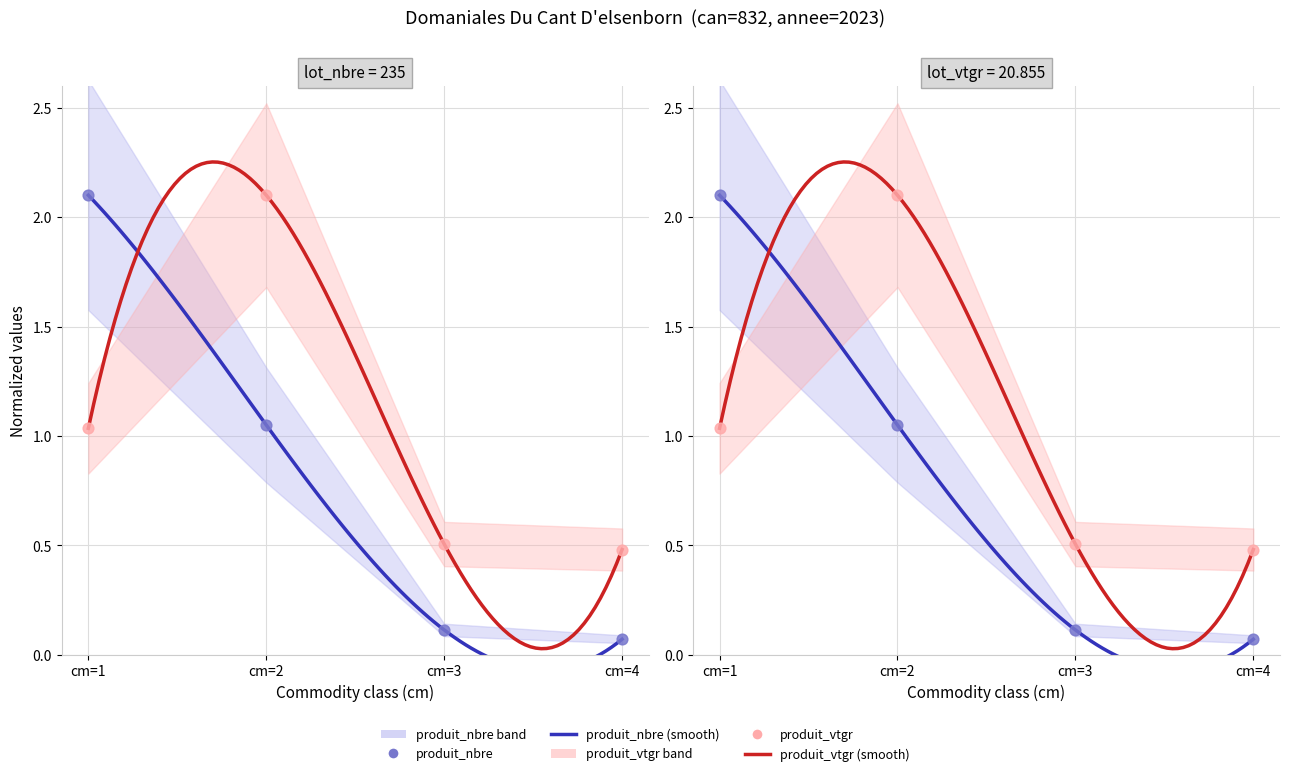

What are all the series names shown in the legend?

produit_nbre, produit_vtgr